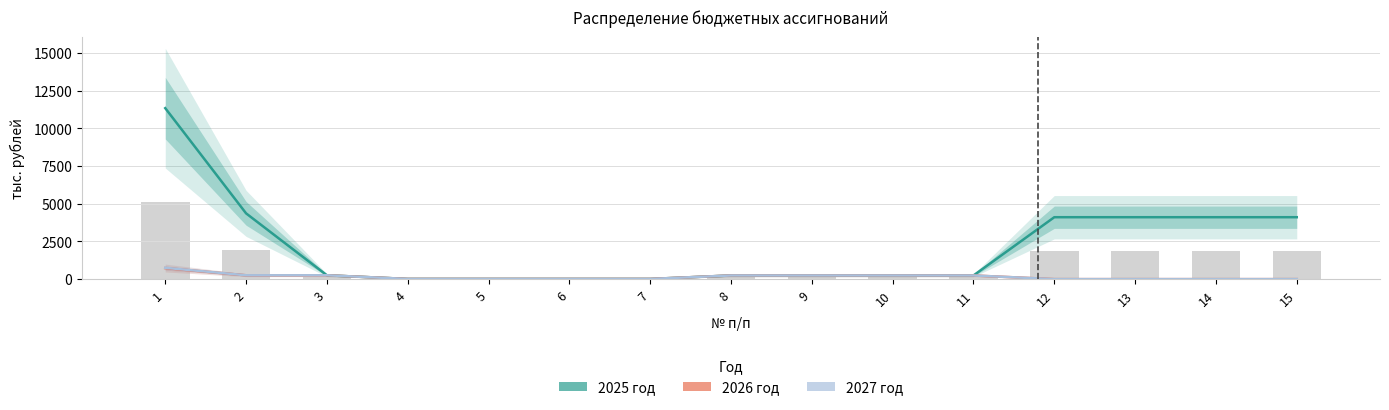

How many data points in 2025 год are above 242?

11